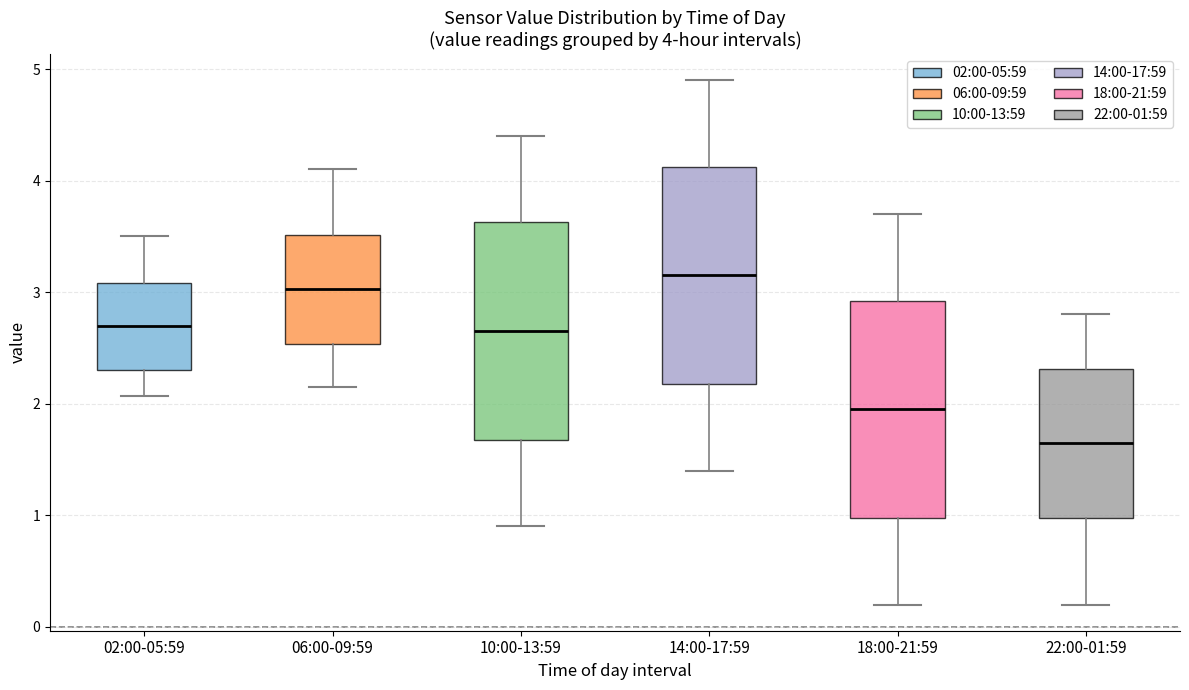

Which box has the lowest median line?

22:00-01:59